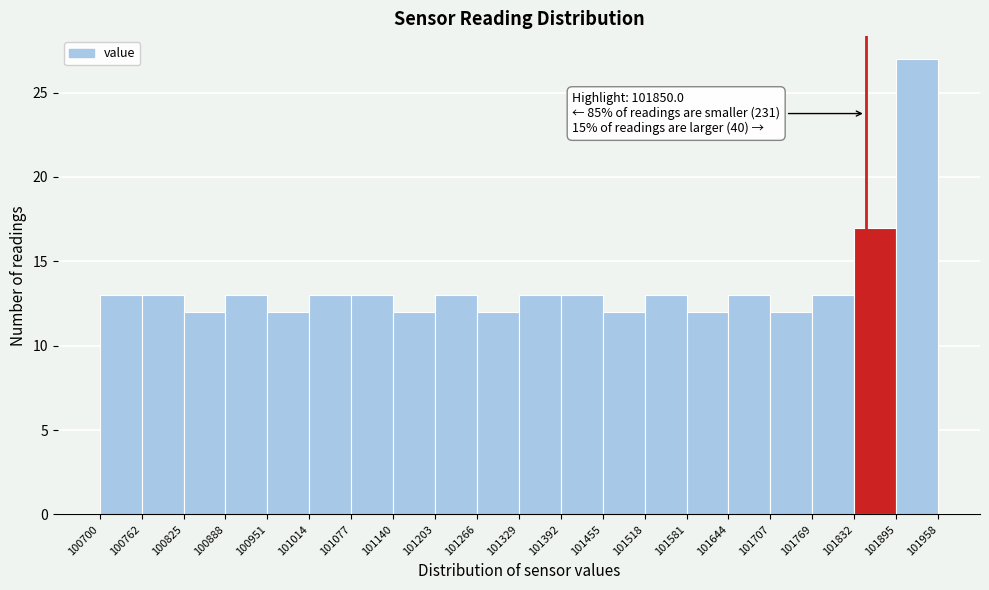

Over which range of the x-axis is the bar tallest?

101895 to 101958